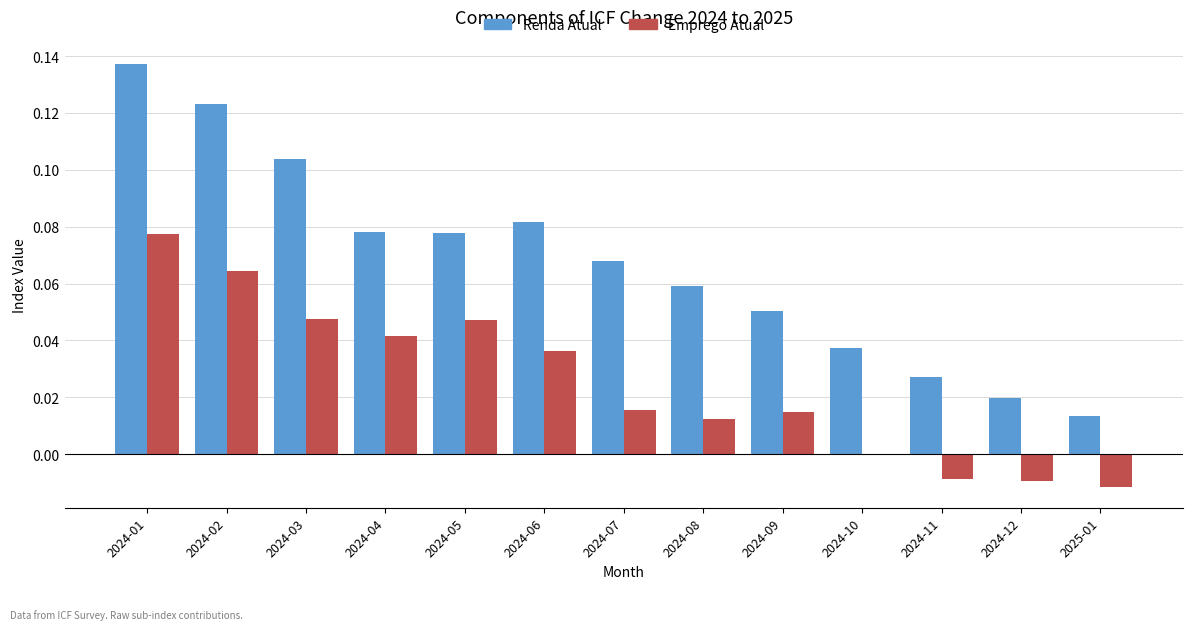

The Emprego Atual series shows 0.1 at 2024-01. True or false?

True